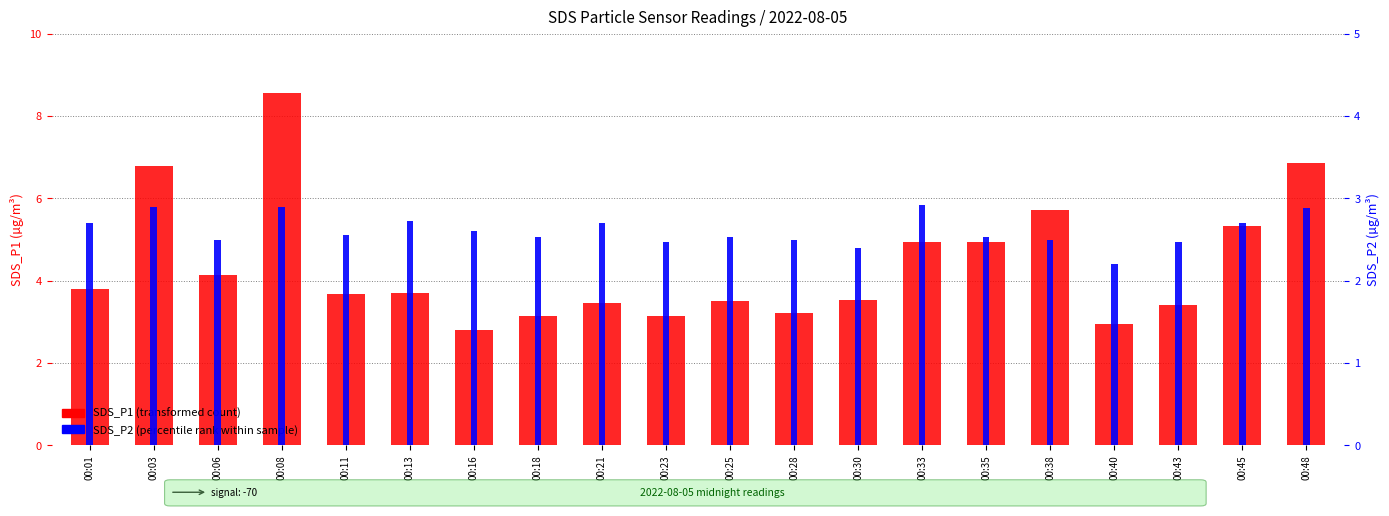

What is the value of the SDS_P1 (transformed count) bar at the 9th from the left?

3.5